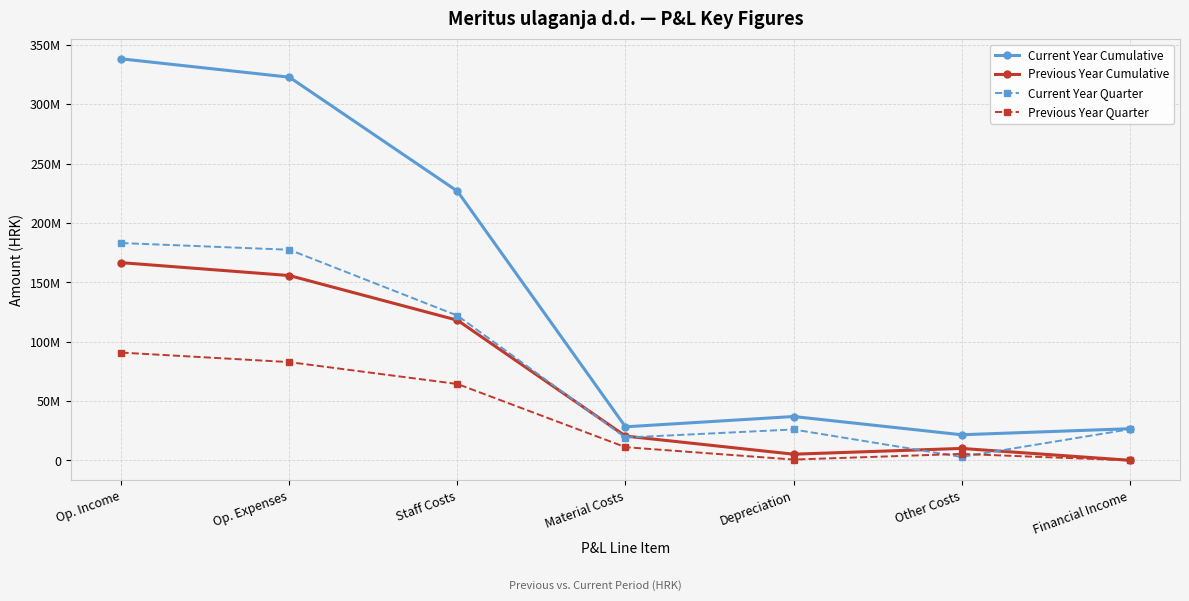

What is the value of the Current Year Quarter point at the 5th from the left?

26146361